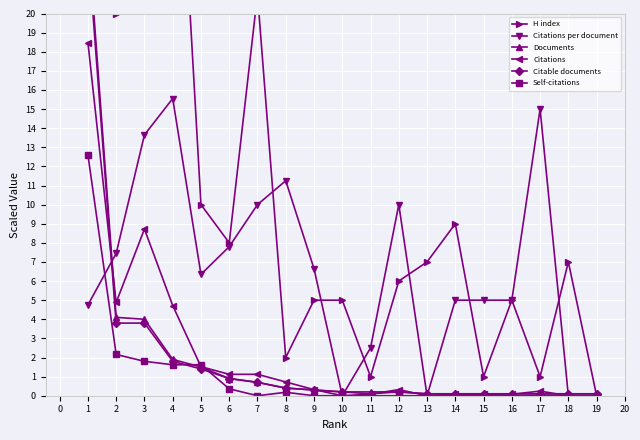

How many interior local valleys does the Citations per document series have?

3